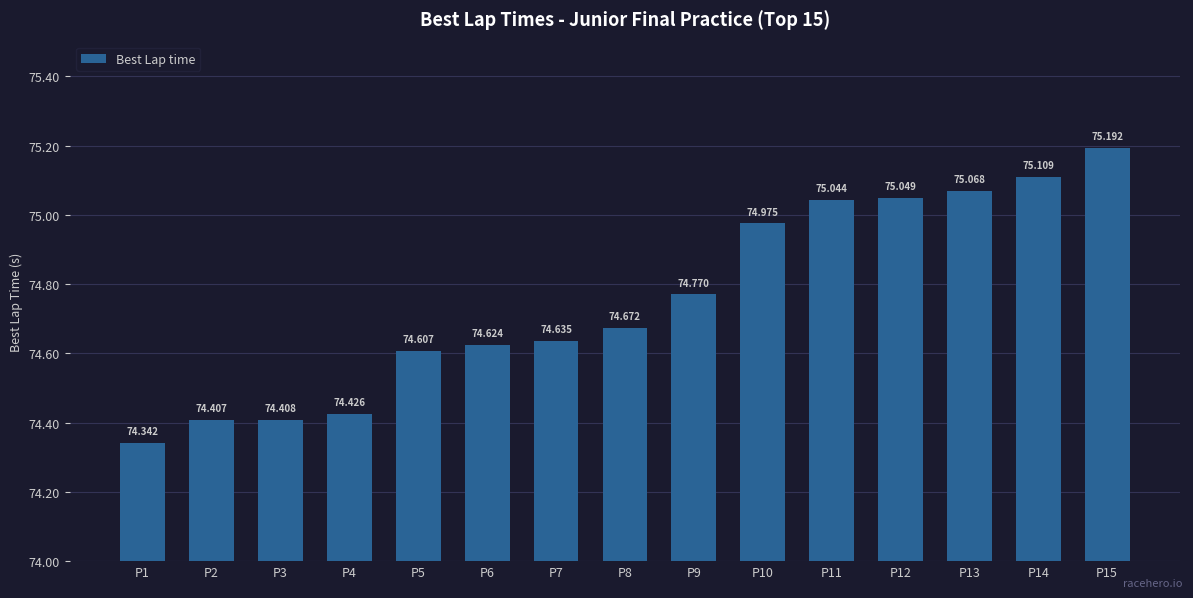

What is the sum of the values at P3 and P15?

149.6